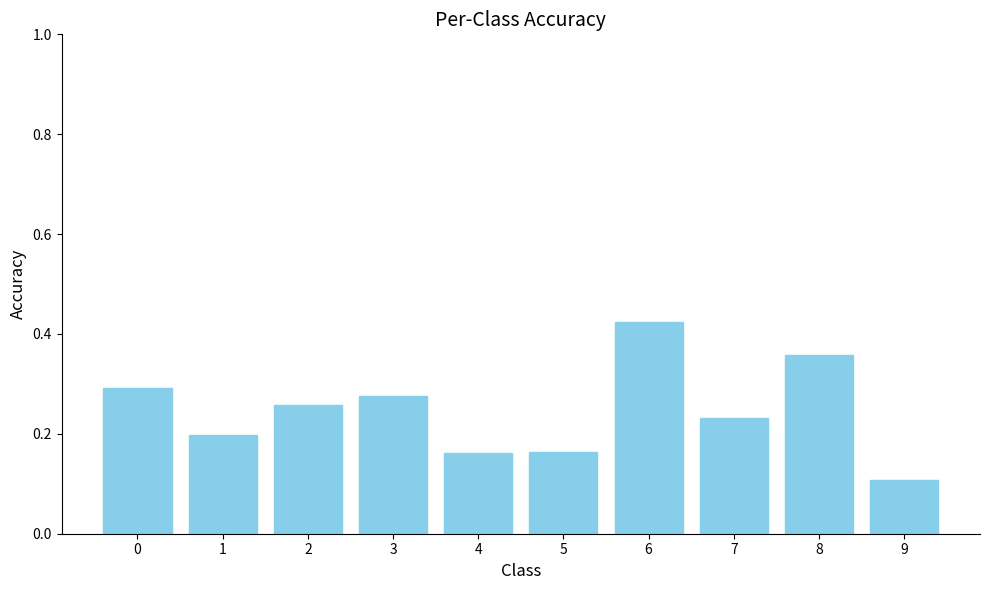

What is the sum of the values at 2 and 3?

0.5